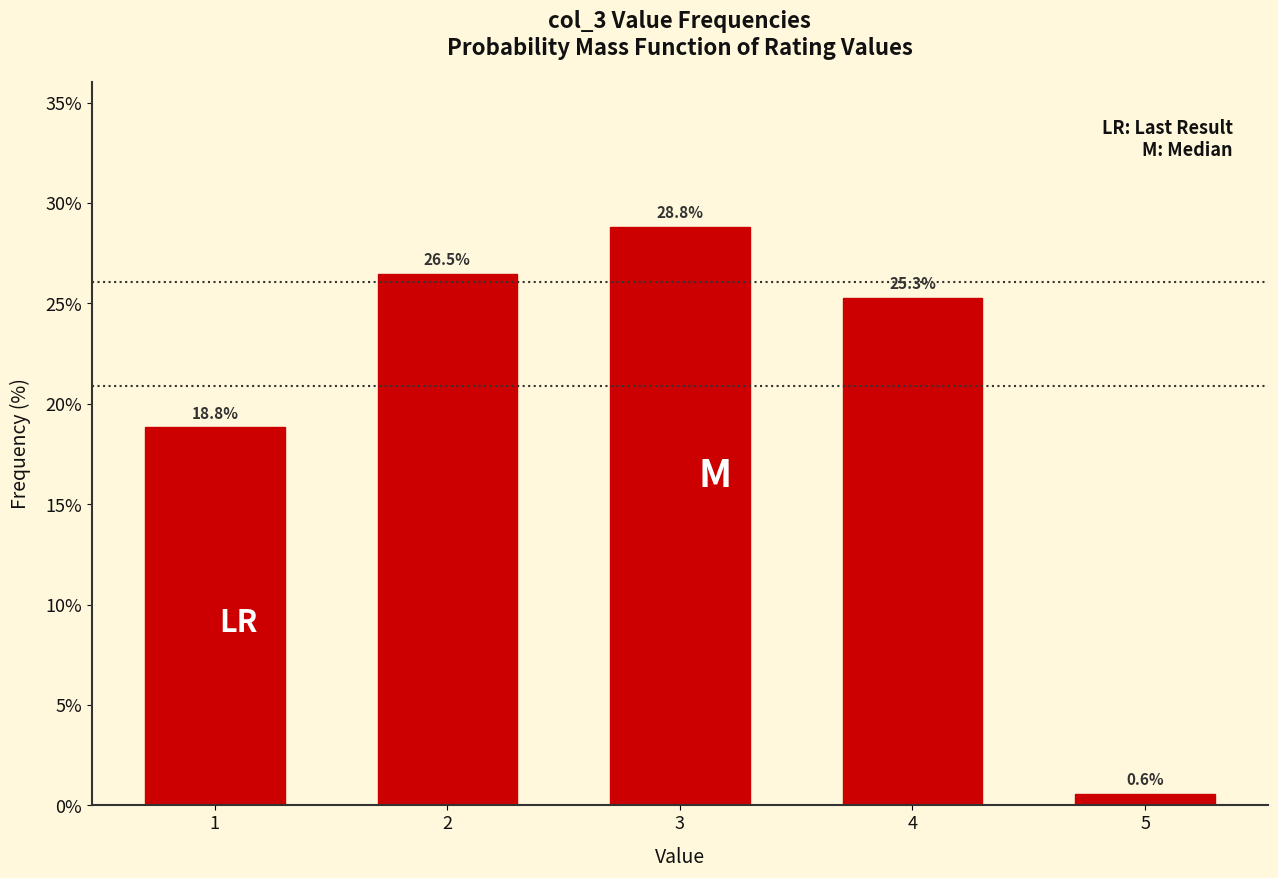

Reading left to right, list all the values displayed in this chart.

18.8	26.5	28.8	25.3	0.6